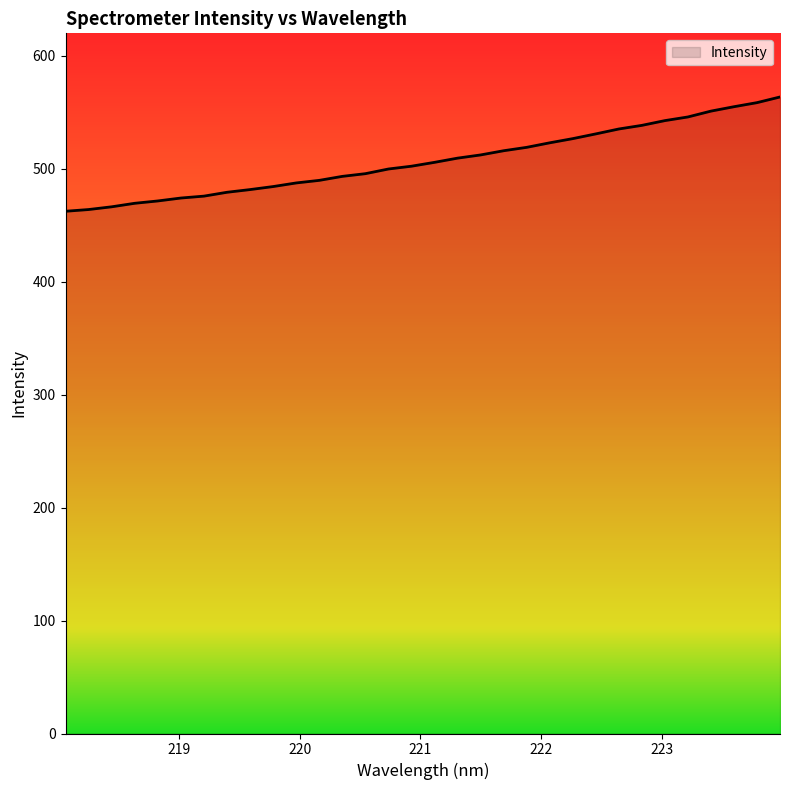

What is the smallest value displayed?

462.3